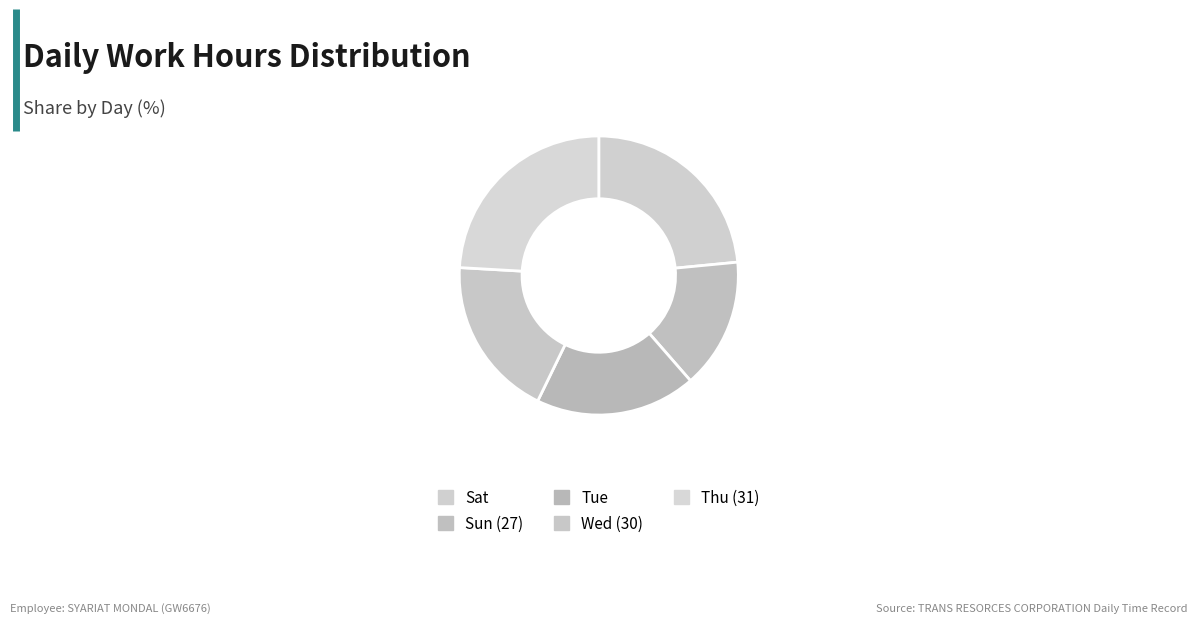

How many segments does this pie chart have?

5